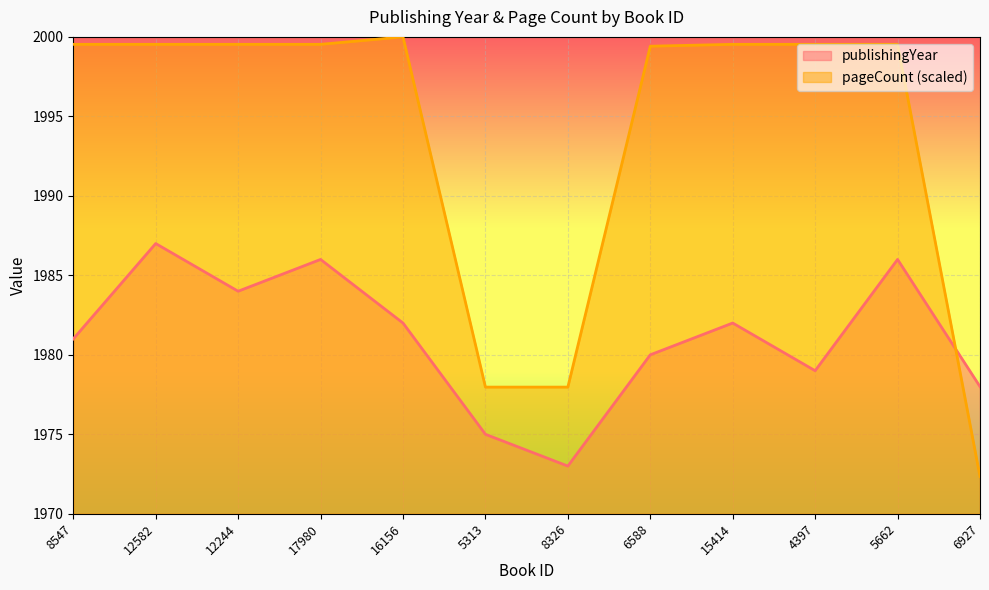

Reading right to left, transcribe all the data shown in this chart.

publishingYear: 1978.0	1986.0	1979.0	1982.0	1980.0	1973.0	1975.0	1982.0	1986.0	1984.0	1987.0	1981.0
pageCount: 1972.3	1999.5	1999.5	1999.5	1999.4	1978.0	1978.0	2000.0	1999.5	1999.5	1999.5	1999.5